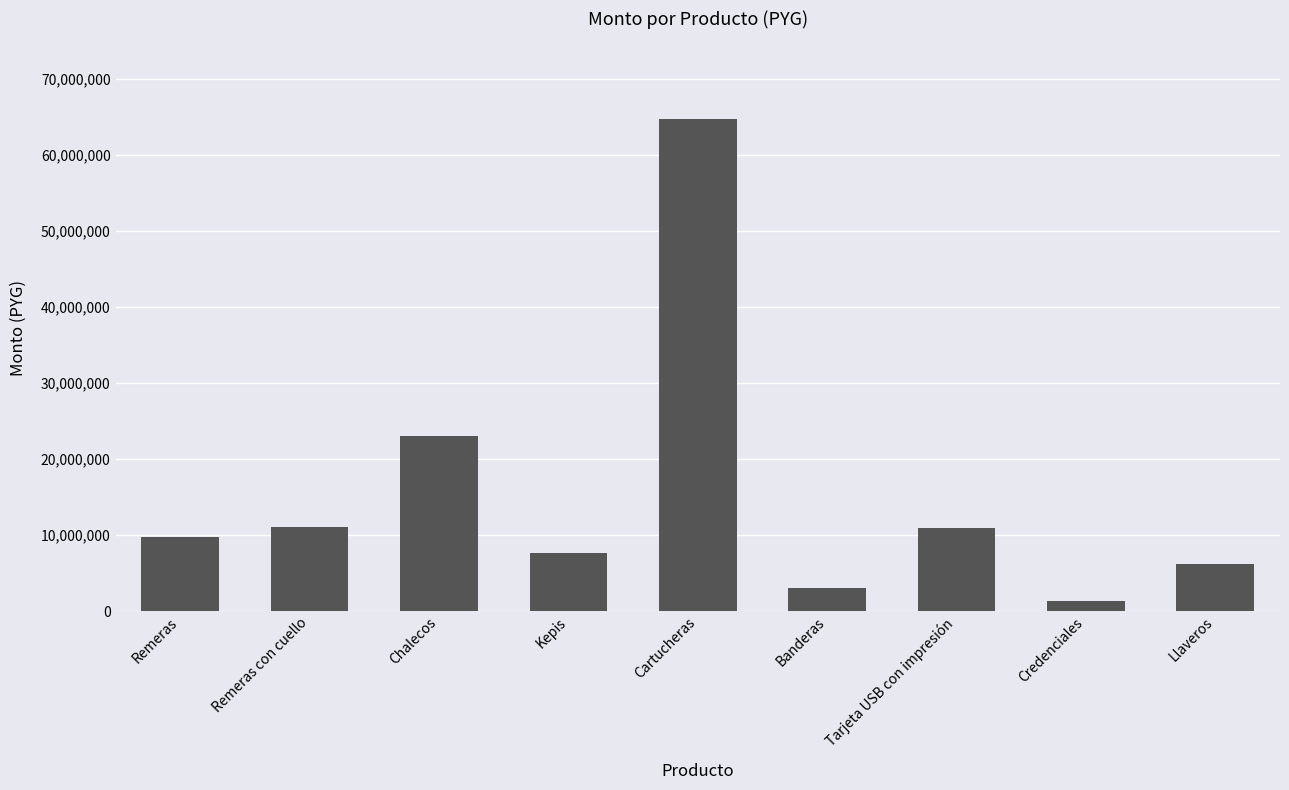

Are the bars horizontal?

No